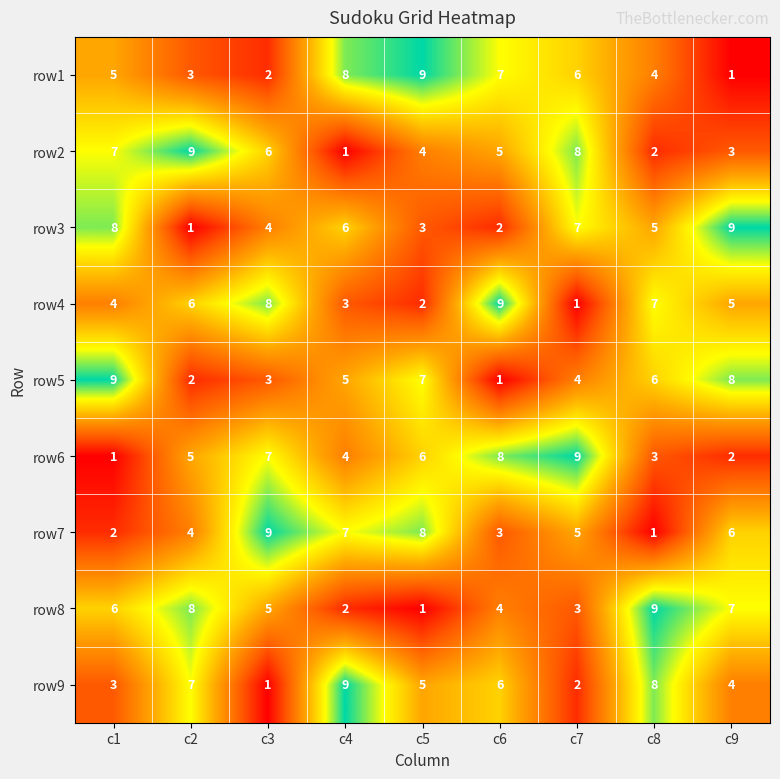

At which label is row4 closest to 5?

c9